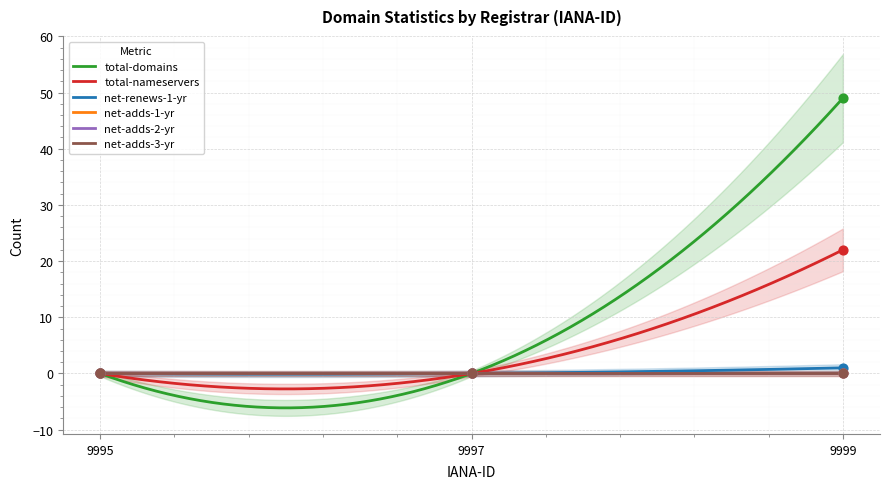

At which category is the sum across all series the highest?

9999